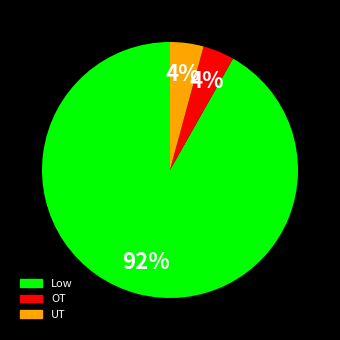

Is the sum of OT and UT greater than half?

No